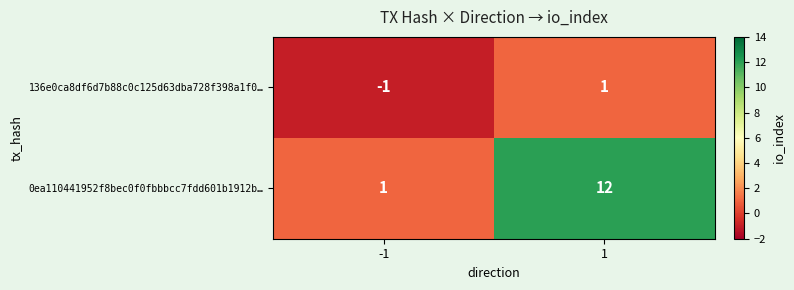

Reading right to left, extract all data points from this chart.

136e0ca8df6d7b88c0c125d63dba728f398a1f0…: 1=1	-1=-1
0ea110441952f8bec0f0fbbbcc7fdd601b1912b…: 1=12	-1=1